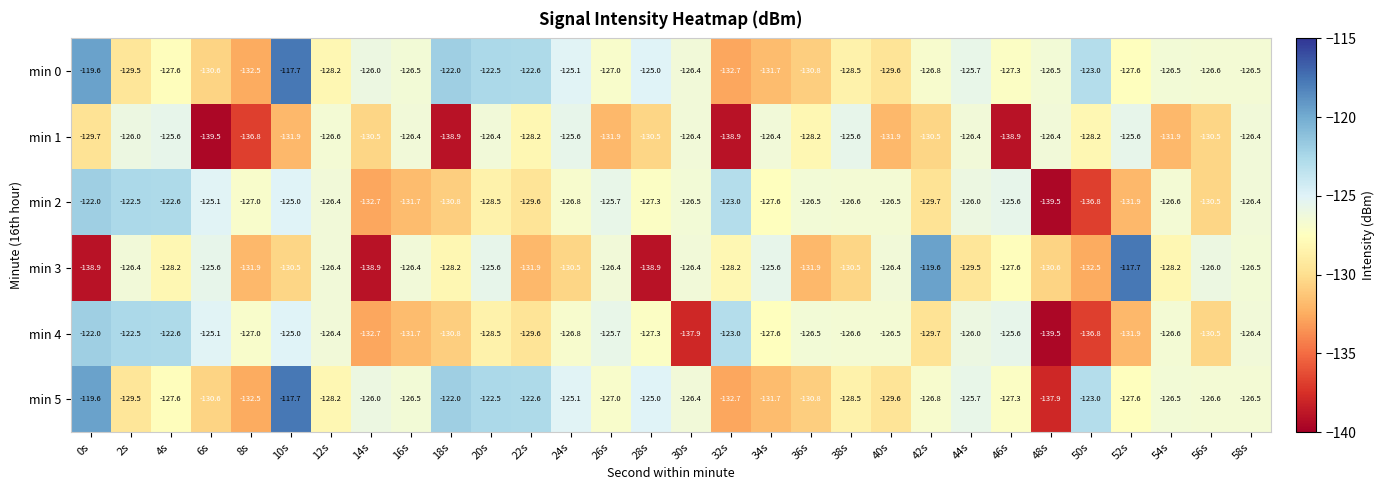

True or false: min 5 has a value of -187.4 at 18s.

False